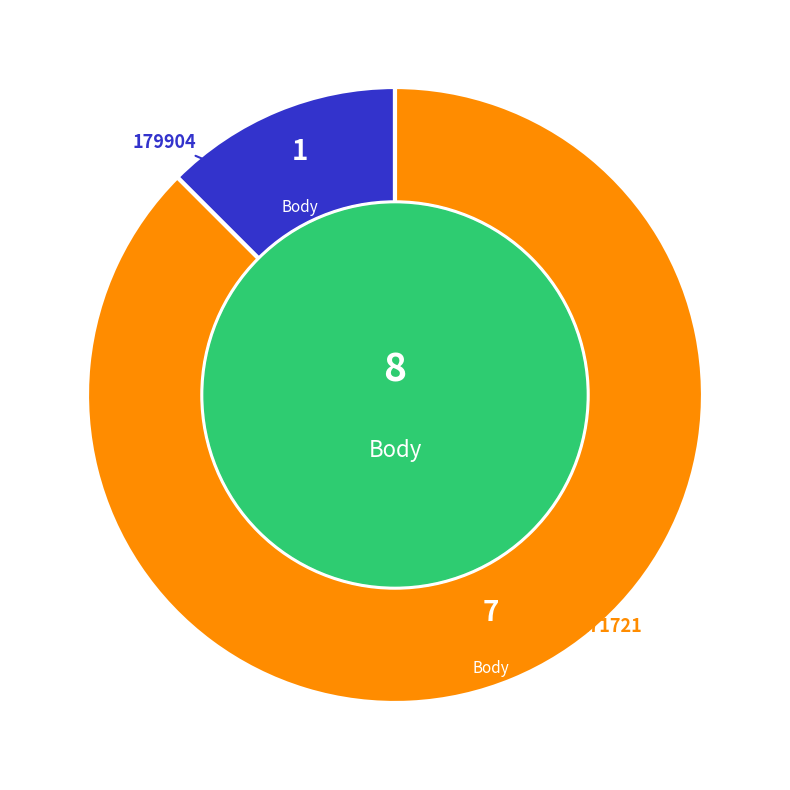

What is the largest slice in the pie chart?

171721